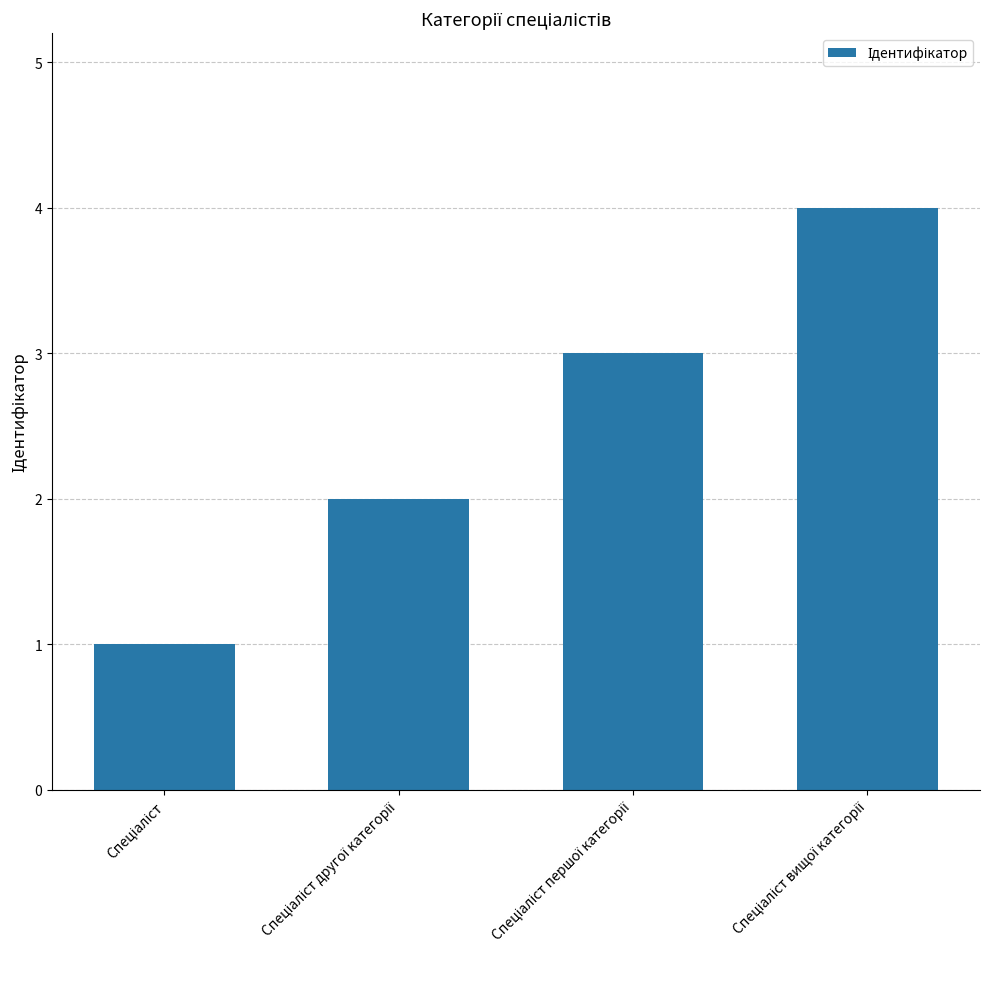

Are the bars horizontal?

No